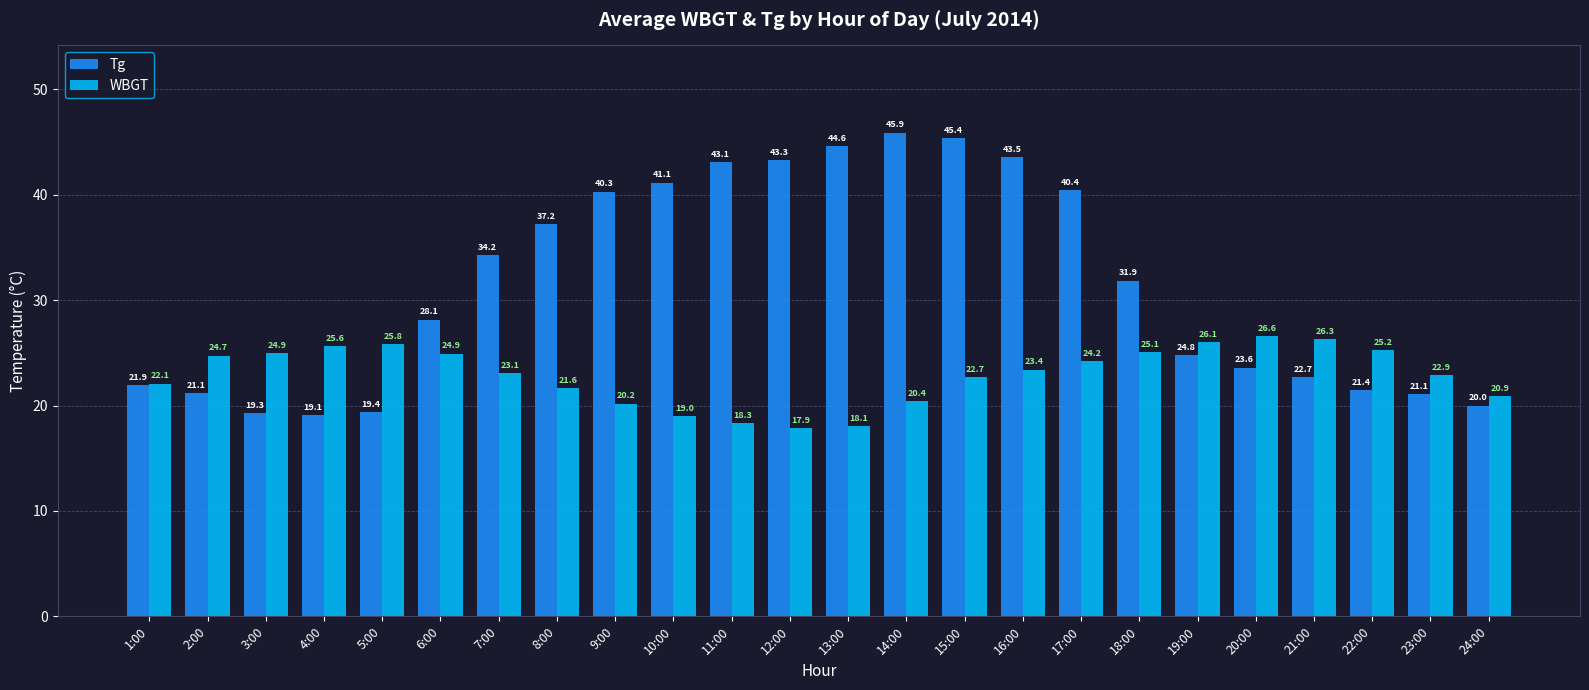

At how many categories does at least one series exceed 19?

24